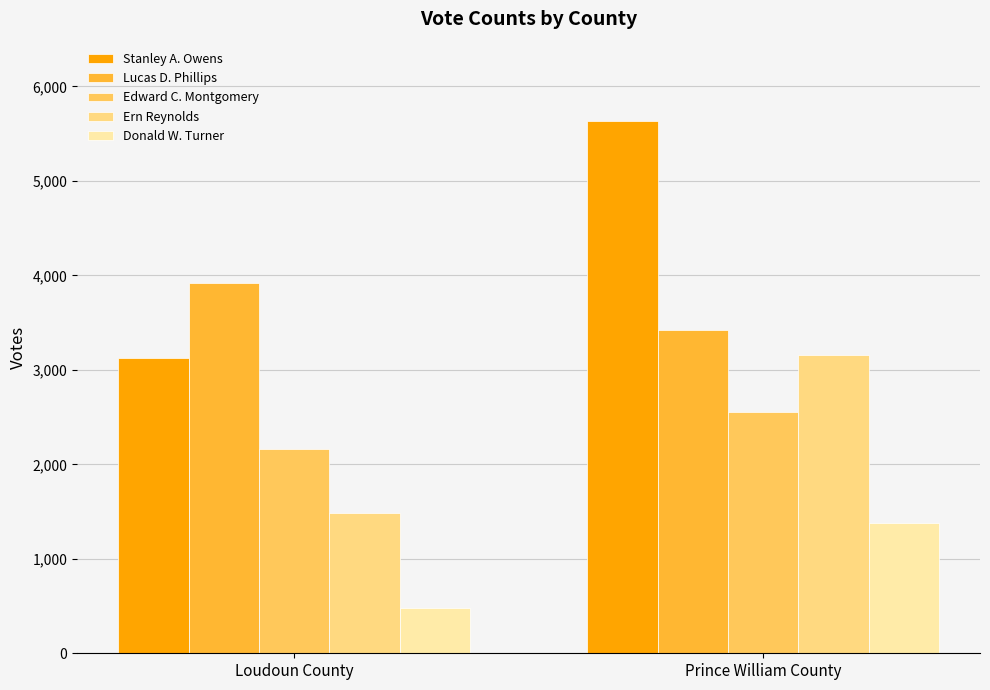

What is the difference between the highest and lowest values at Loudoun County?

3439